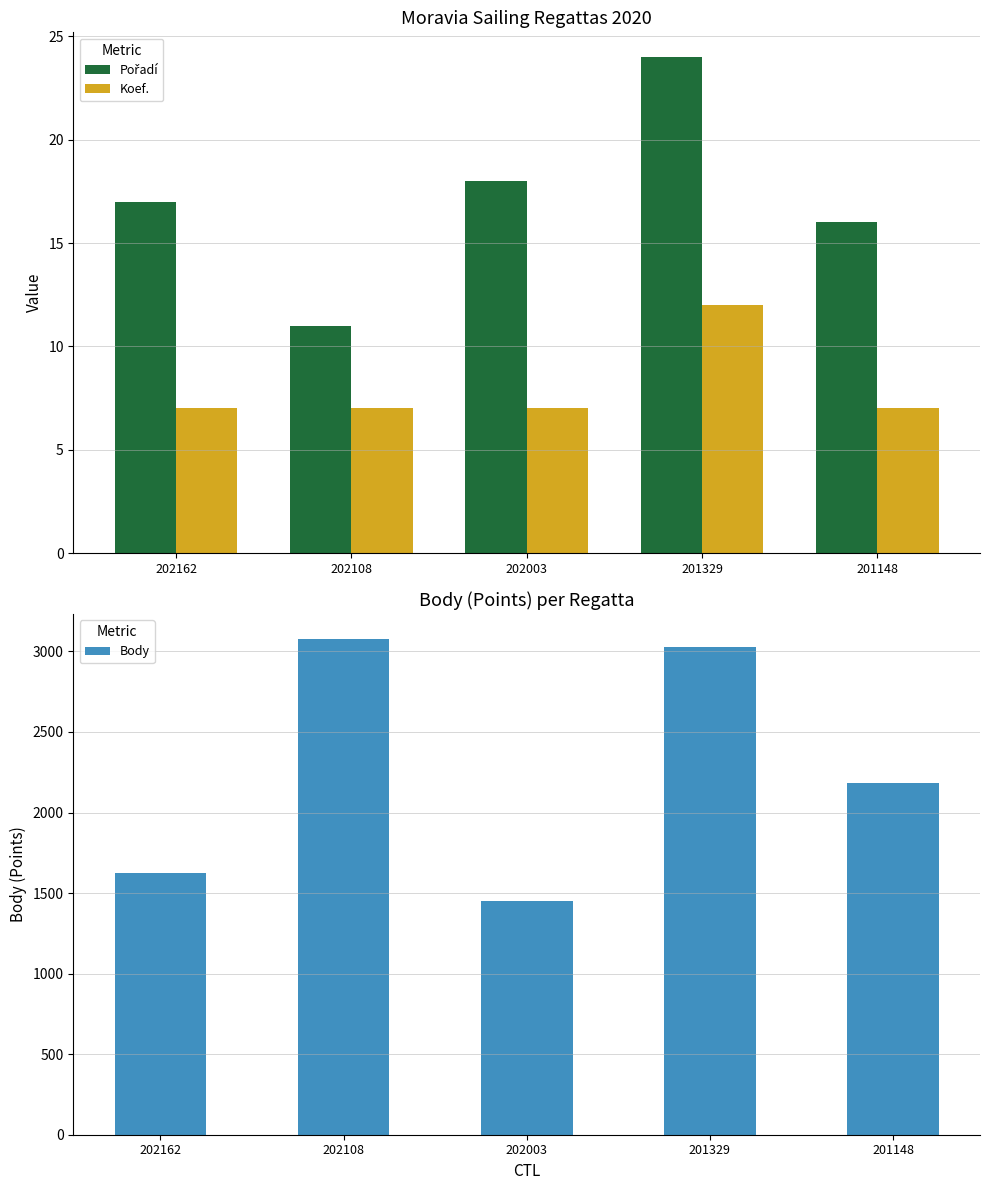

How many series are shown in this chart?

3